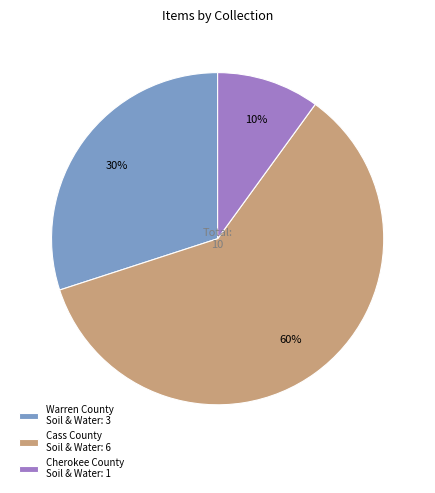

To the nearest percent, what is the difference between the Cass County Soil & Water: 6 and Warren County Soil & Water: 3 slice percentages?

30%